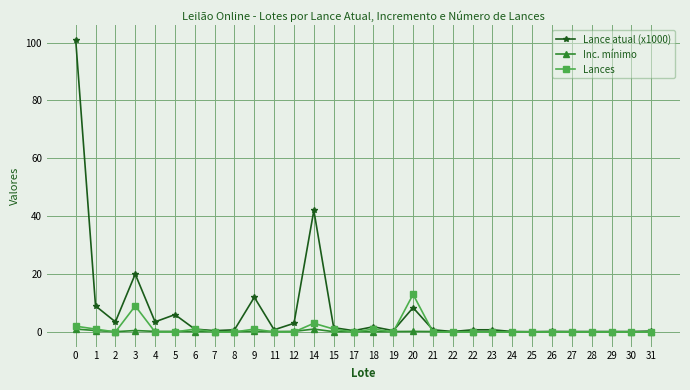

Which category has the lowest value across all series?

2